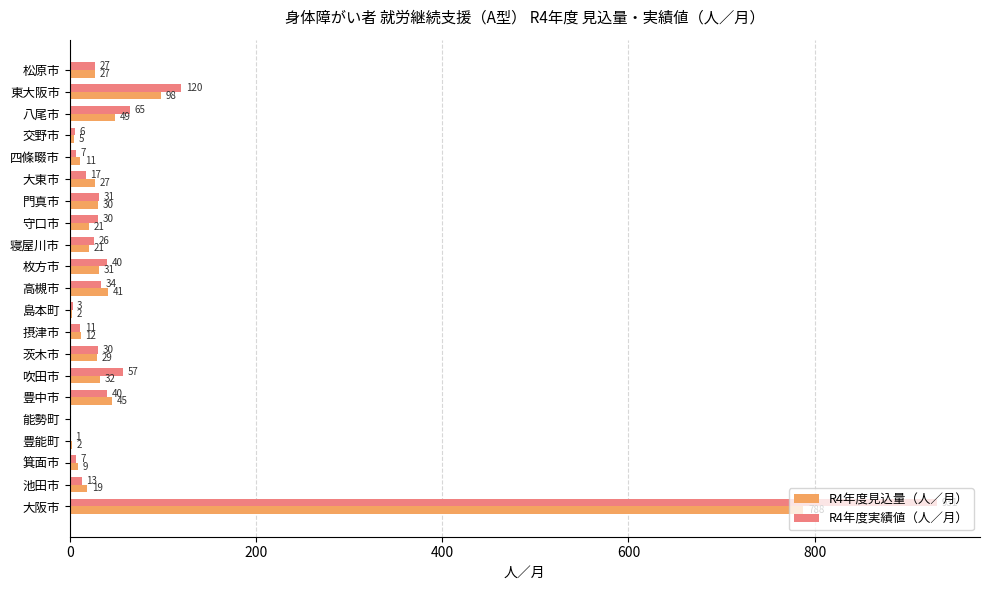

What is the average value of the R4年度見込量（人／月） series?

62